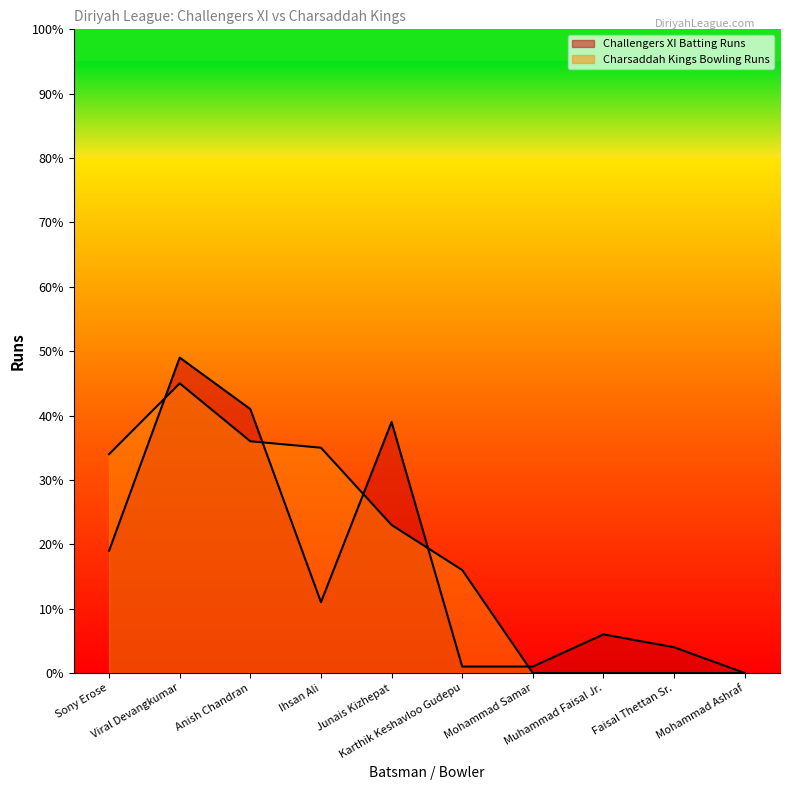

Where is Charsaddah Kings Bowling Runs nearest to the value 22?

Junais Kizhepat